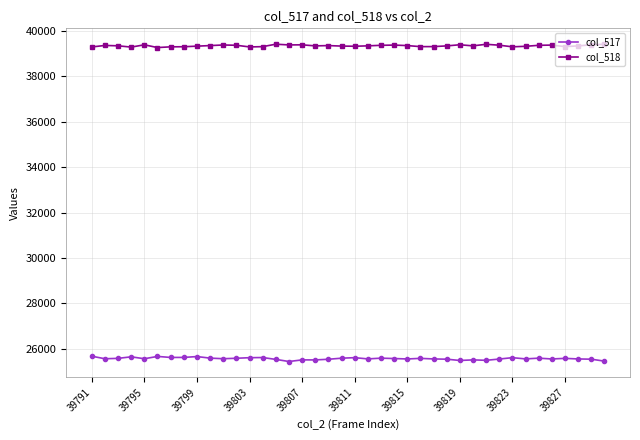

How many categories are shown in the chart?

40